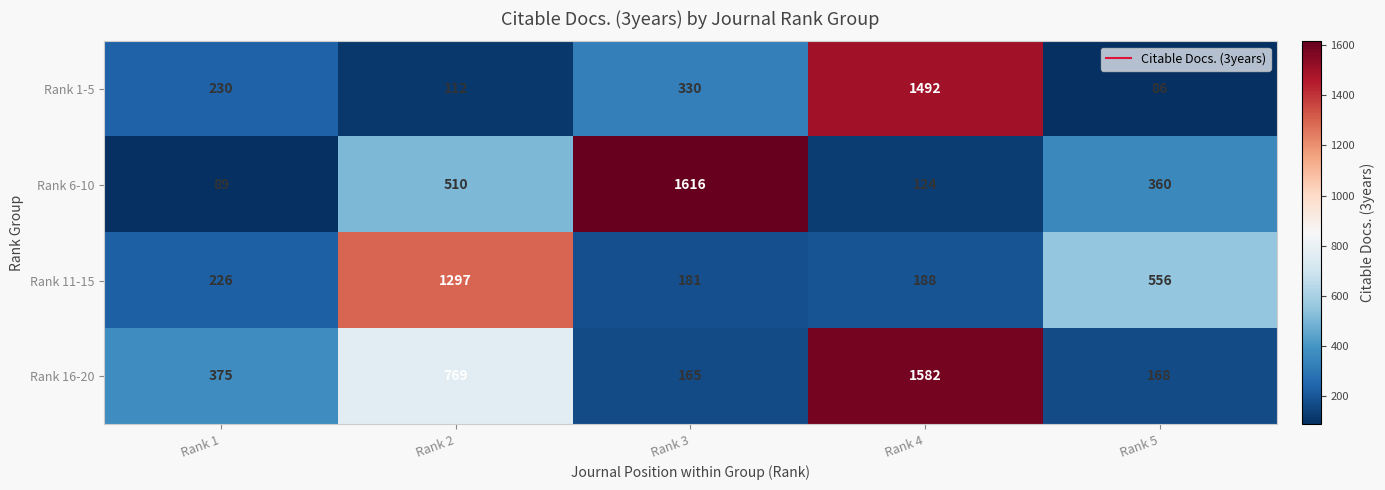

What is the difference between the Rank 1-5 values at Rank 4 and Rank 3?

1162